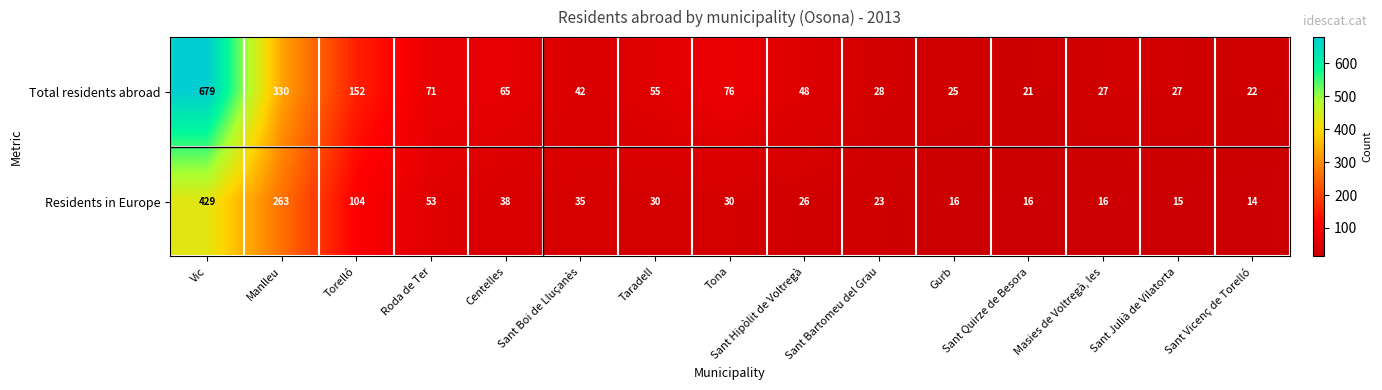

What is the approximate value of Residents in Europe at Manlleu?

263